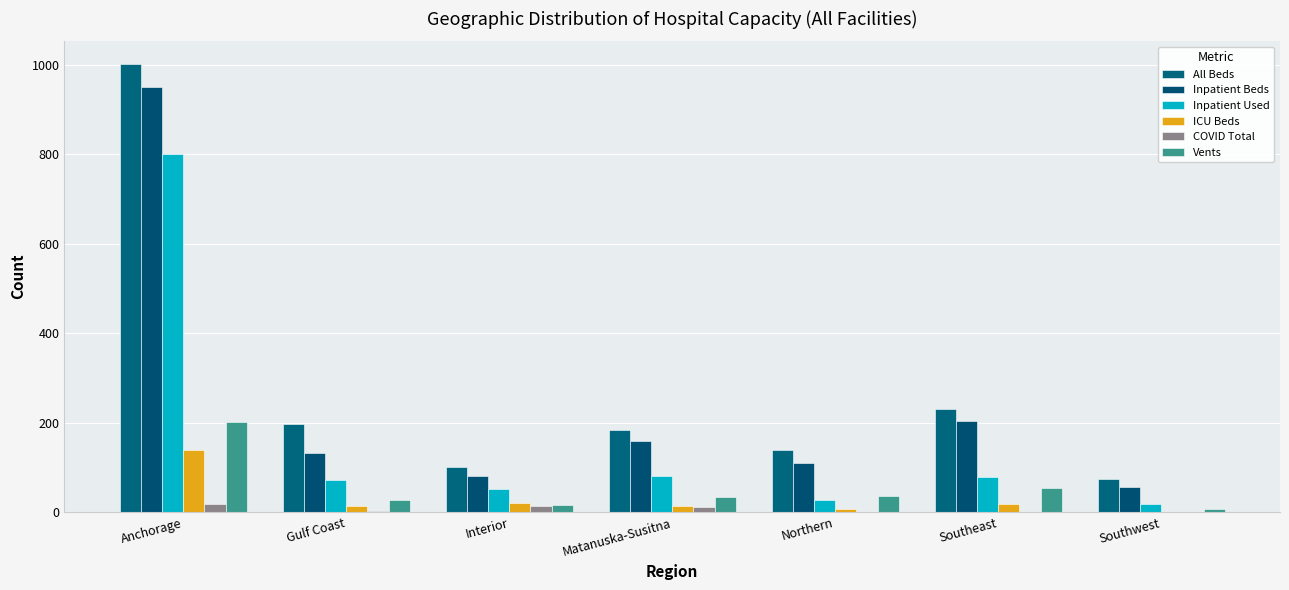

What is the difference between the highest and lowest values at Southeast?

230